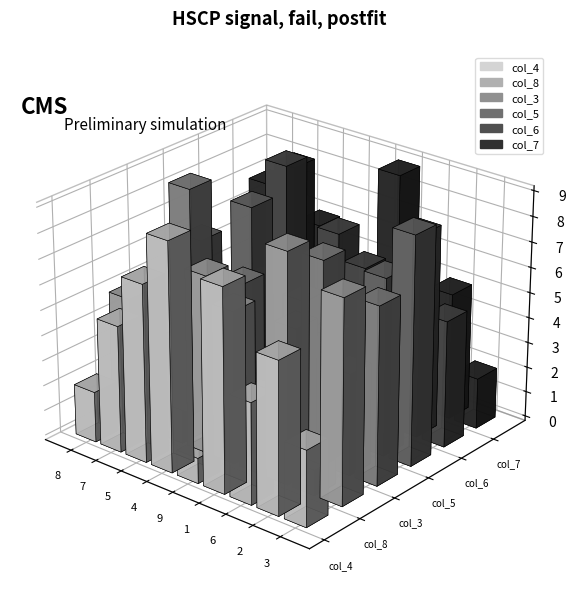

List the labels in order of col_8 value, smallest first.

2, 7, 1, 5, 8, 9, 4, 3, 6